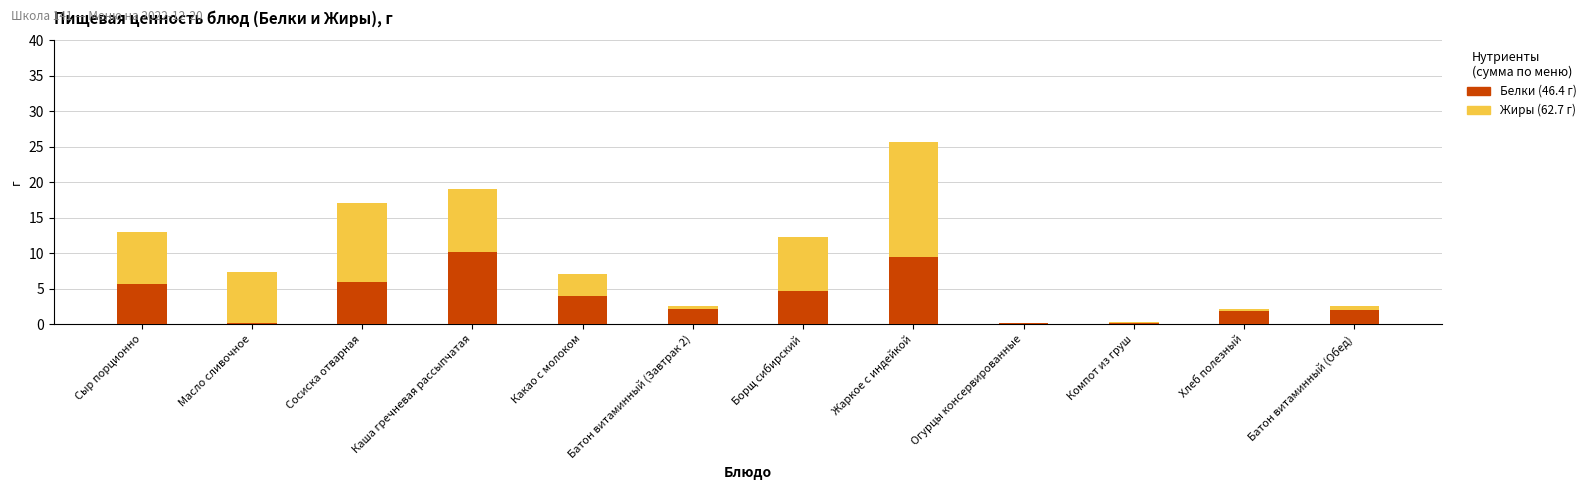

At which category is the sum across all series the highest?

Жаркое с индейкой